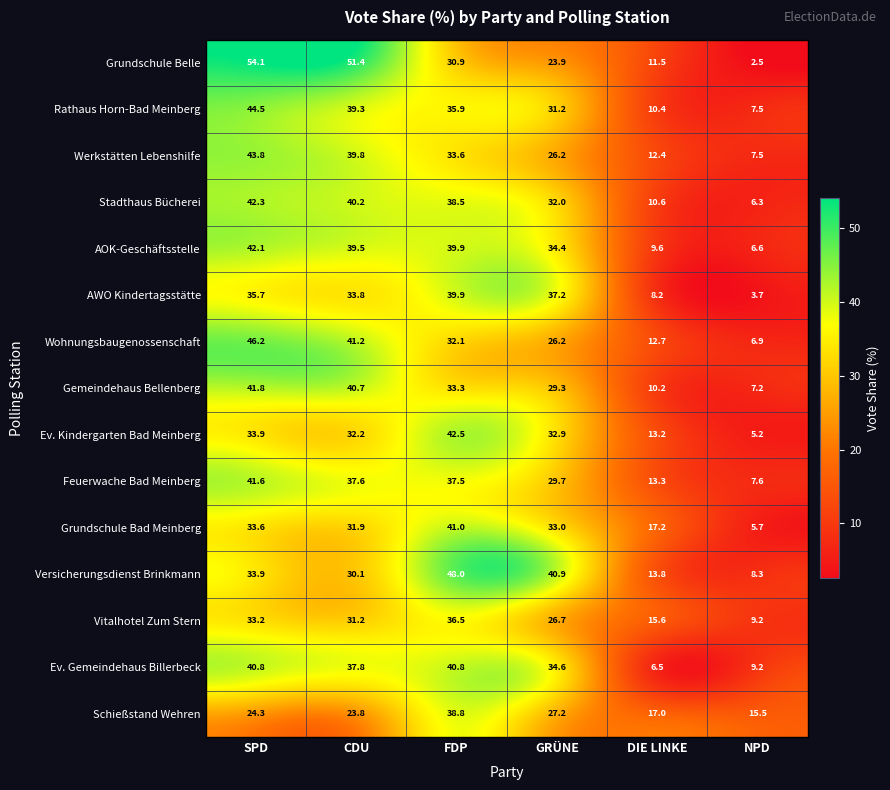

Which series has the largest range (max minus min)?

Grundschule Belle